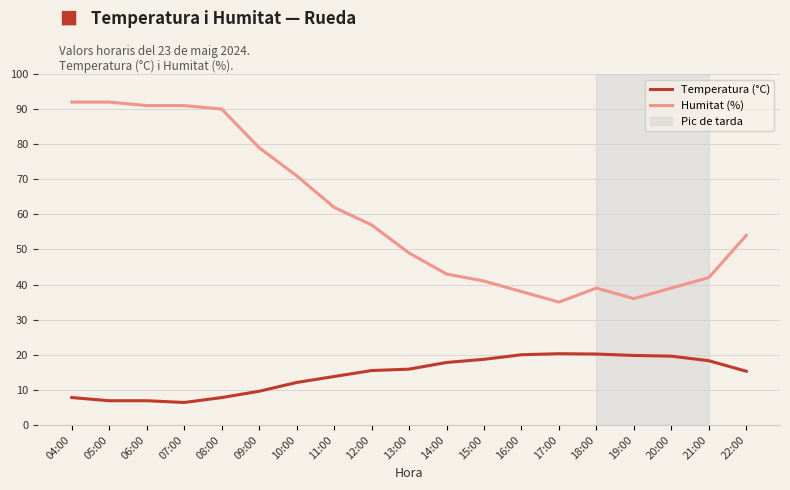

What is the minimum value shown in the chart?

6.4